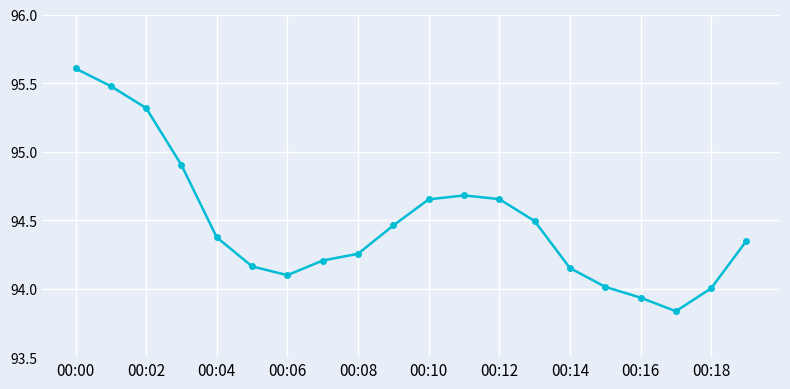

How many series are shown in this chart?

1